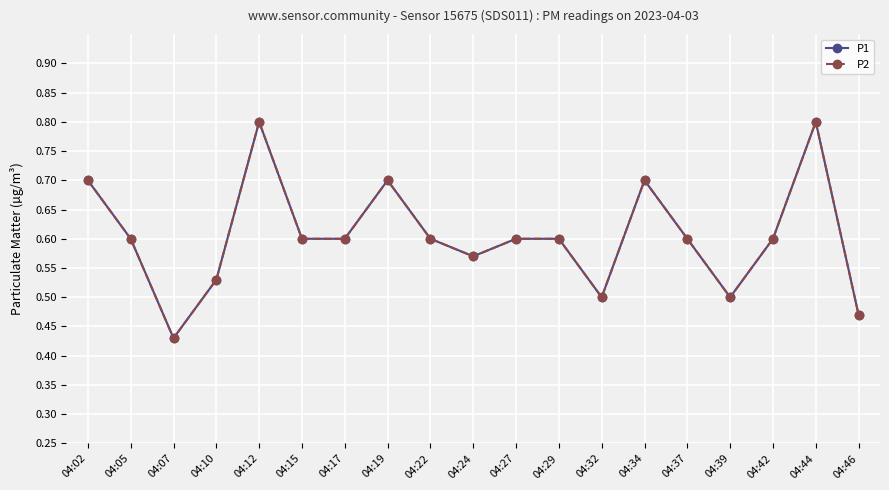

Is this an area chart (filled region under the line)?

No